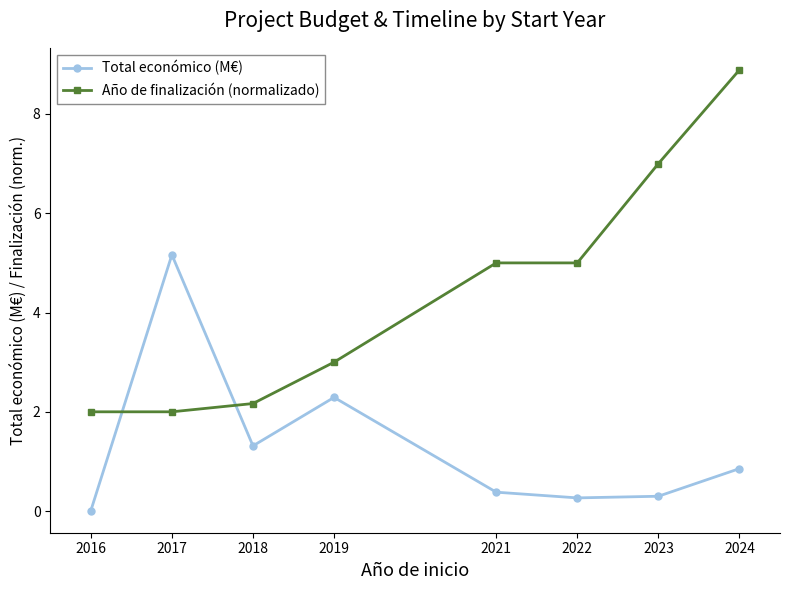

How many data points in Año de finalización (normalizado) are less than 5?

4